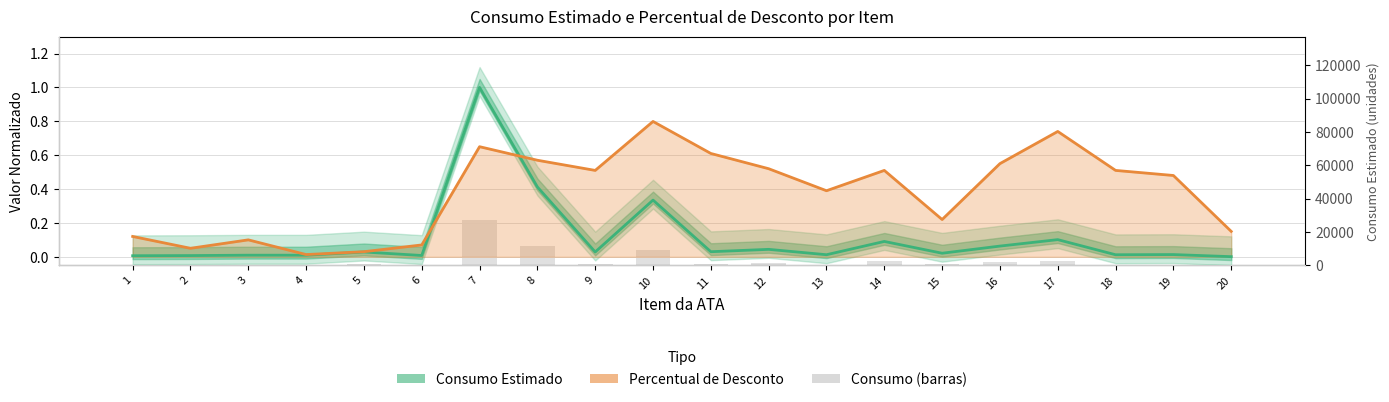

The Percentual de Desconto series shows 0.1 at 20. True or false?

True